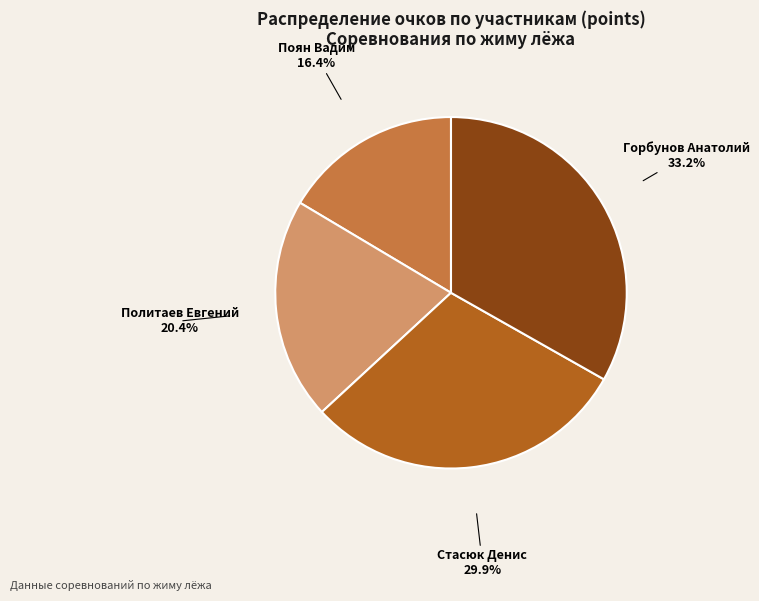

What is the smallest slice in the pie chart?

Поян Вадим